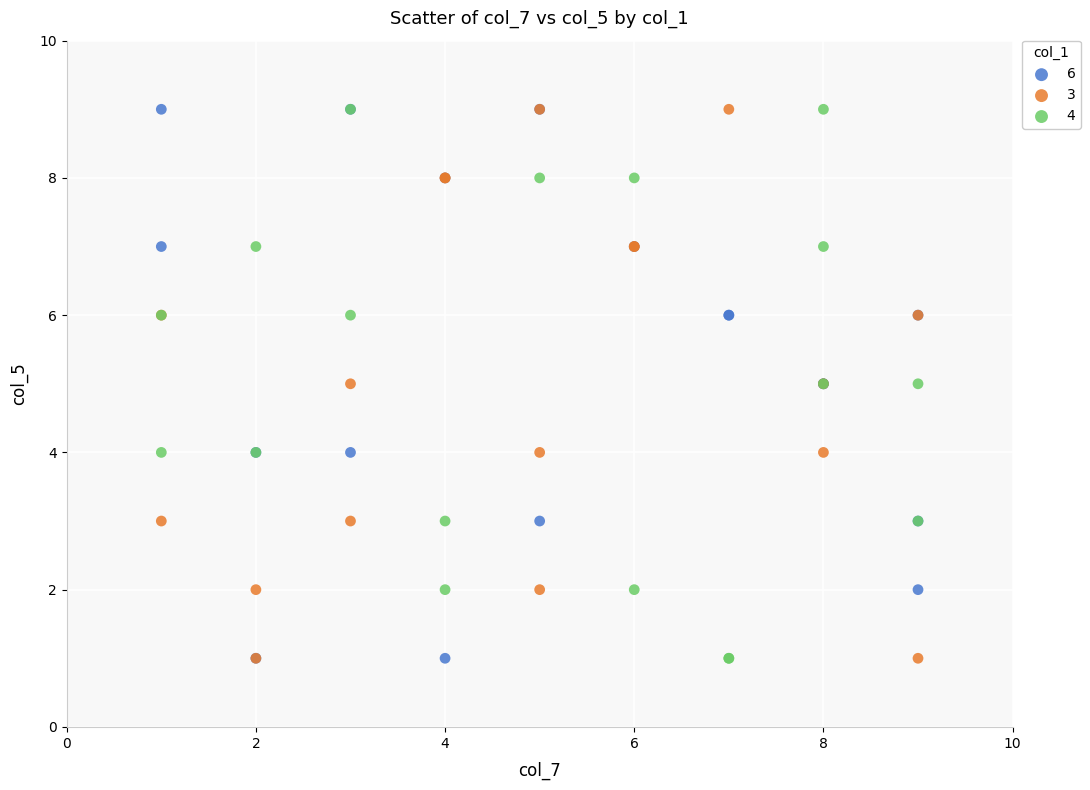

What are all the series names shown in the legend?

6, 3, 4